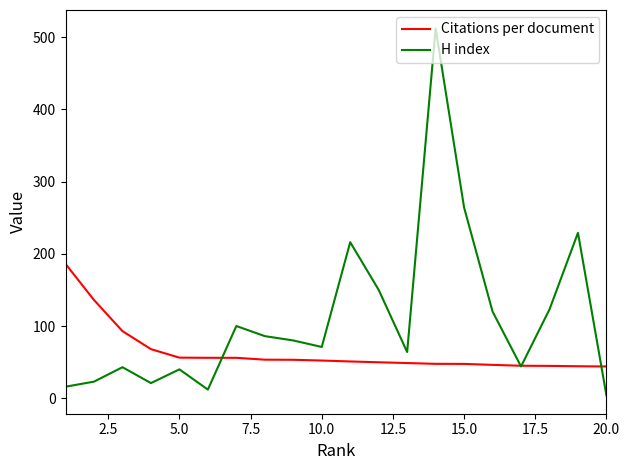

What is the average value of the H index series?

110.9